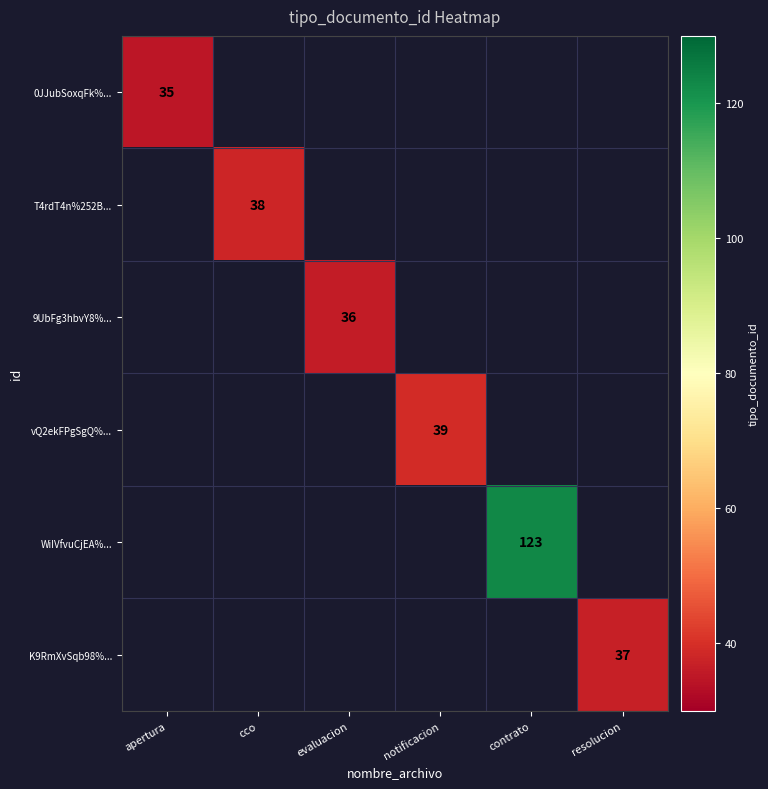

Count the number of data series in this chart.

6